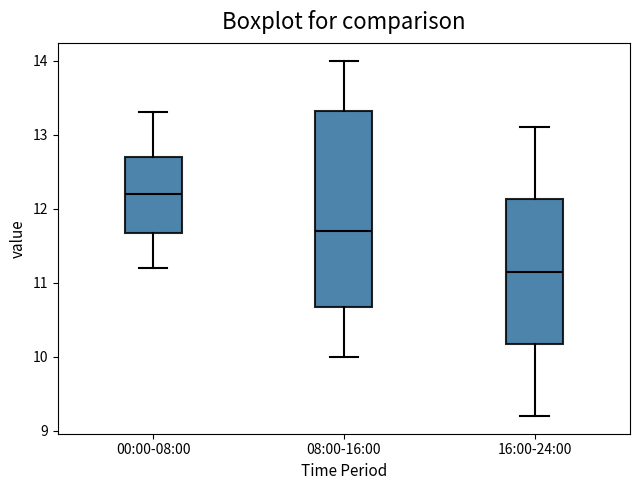

Where does the median line of the box for 08:00-16:00 sit on the y-axis? The values are not printed on the chart, so give them approximately, as read against the axis.

11.7